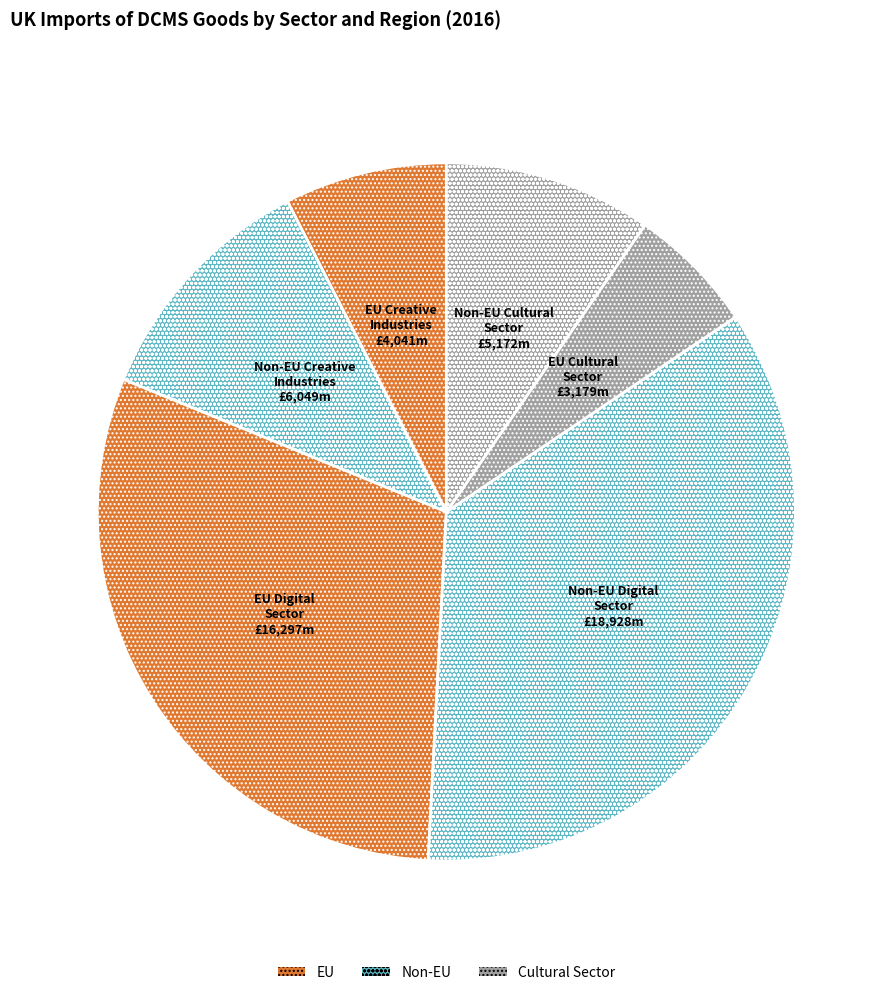

How many slices are in this pie chart?

6